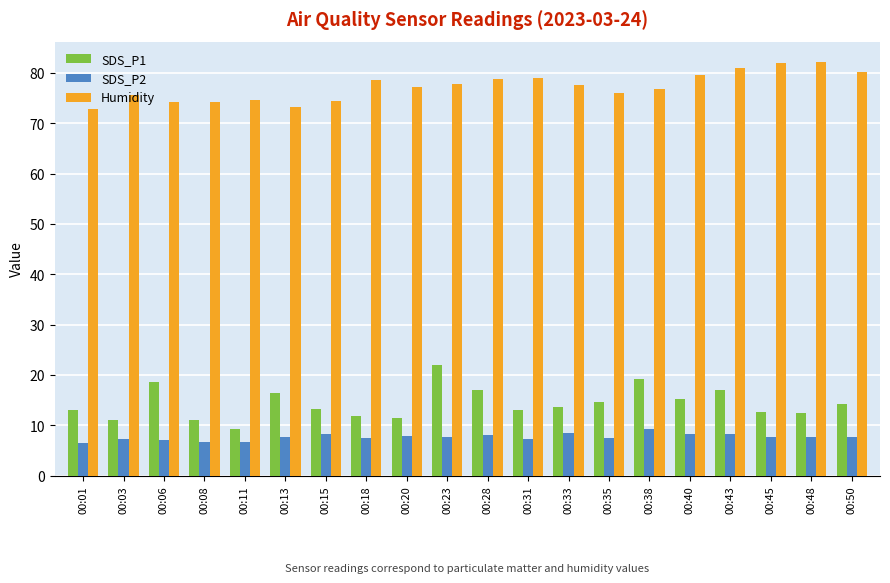

How many distinct data groups are displayed?

3